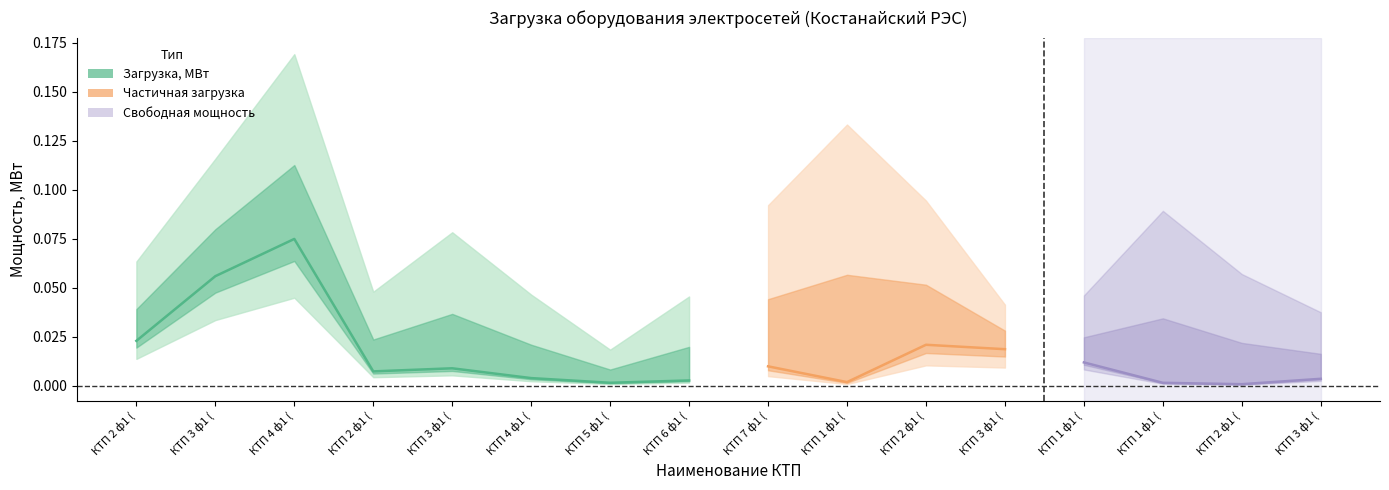

How many points are lower than both their immediate neighbors (excluding endpoints)?

2